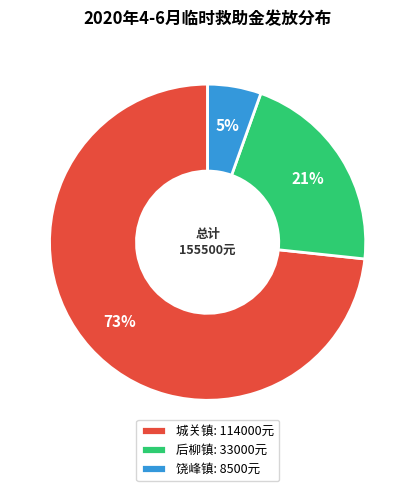

Which category has the biggest portion of the pie?

城关镇: 114000元